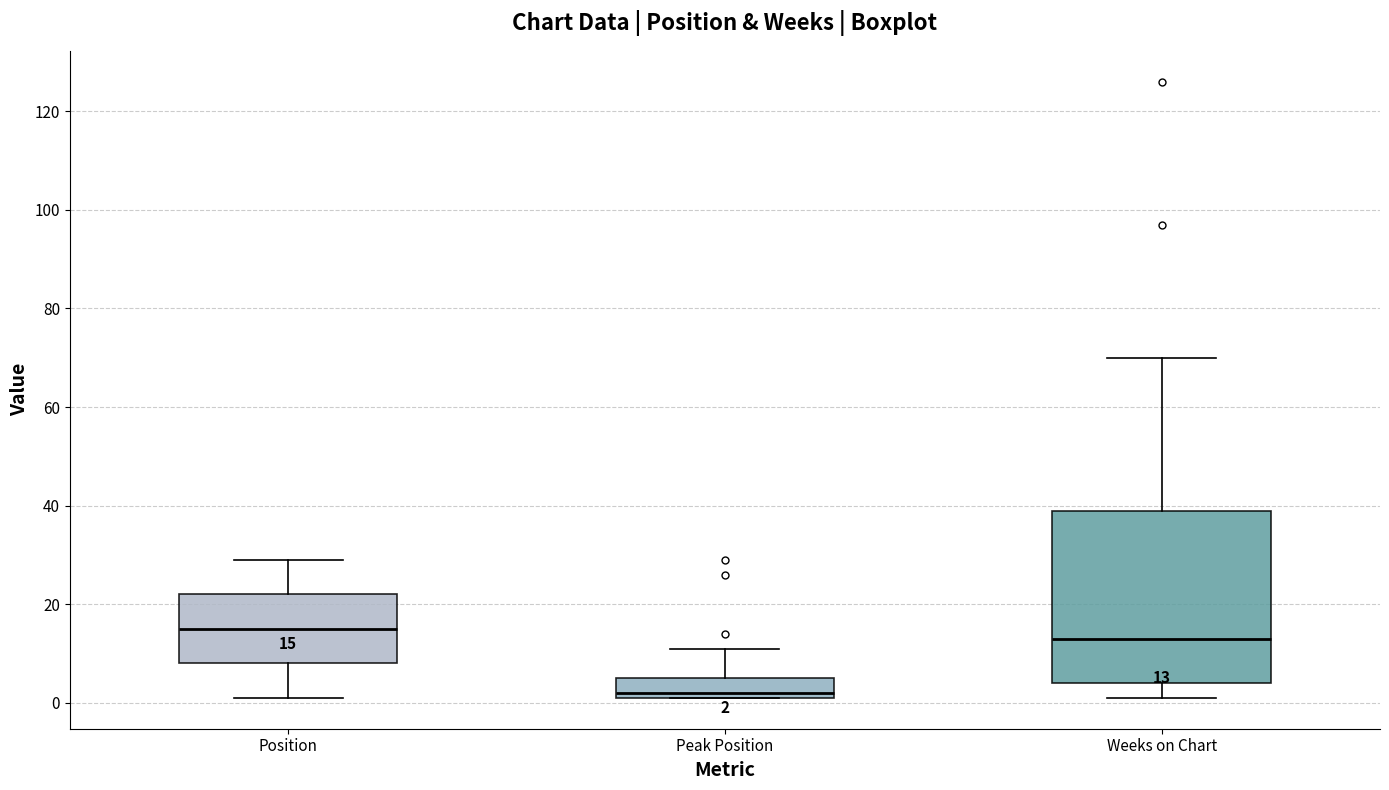

Which box has the highest median line?

Position